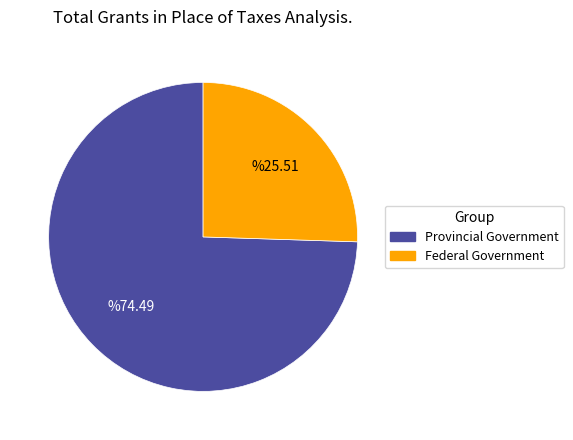

Does any single category account for the majority?

Yes